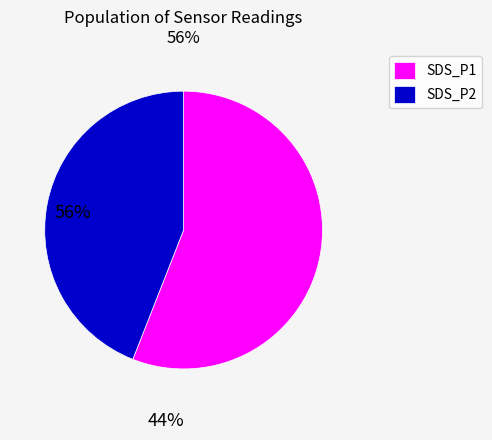

What is the largest slice in the pie chart?

SDS_P1